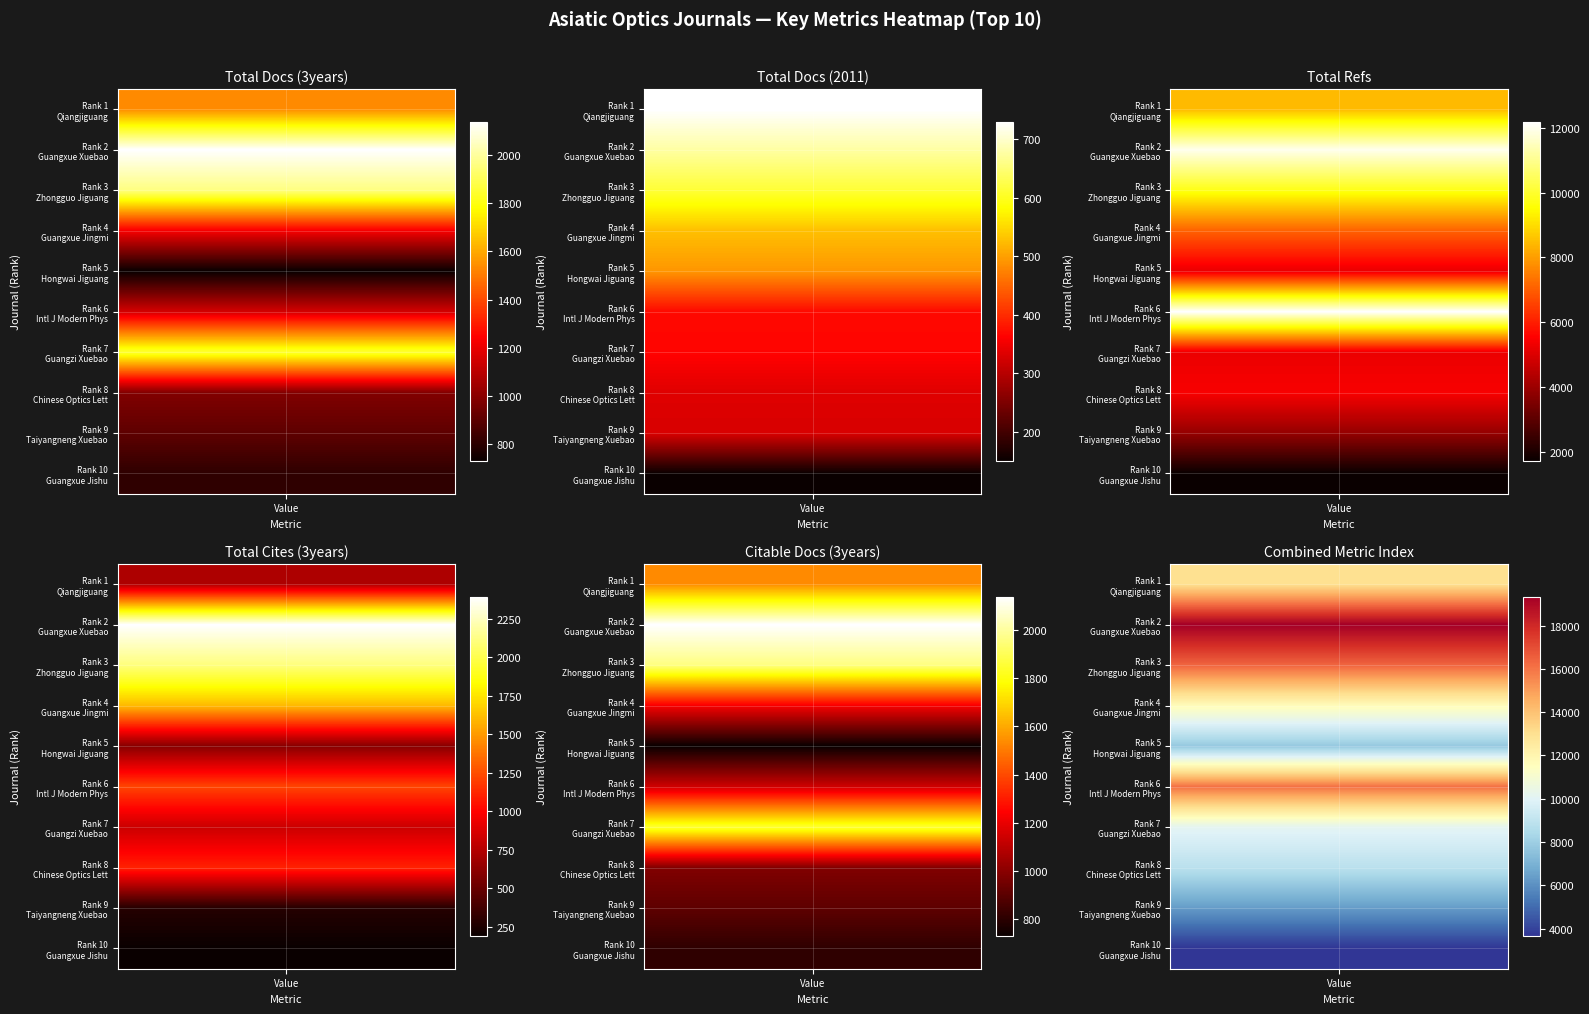

What is the difference between the Intl J Modern Physics values at Citable Docs. (3years) and Total Cites (3years)?

79